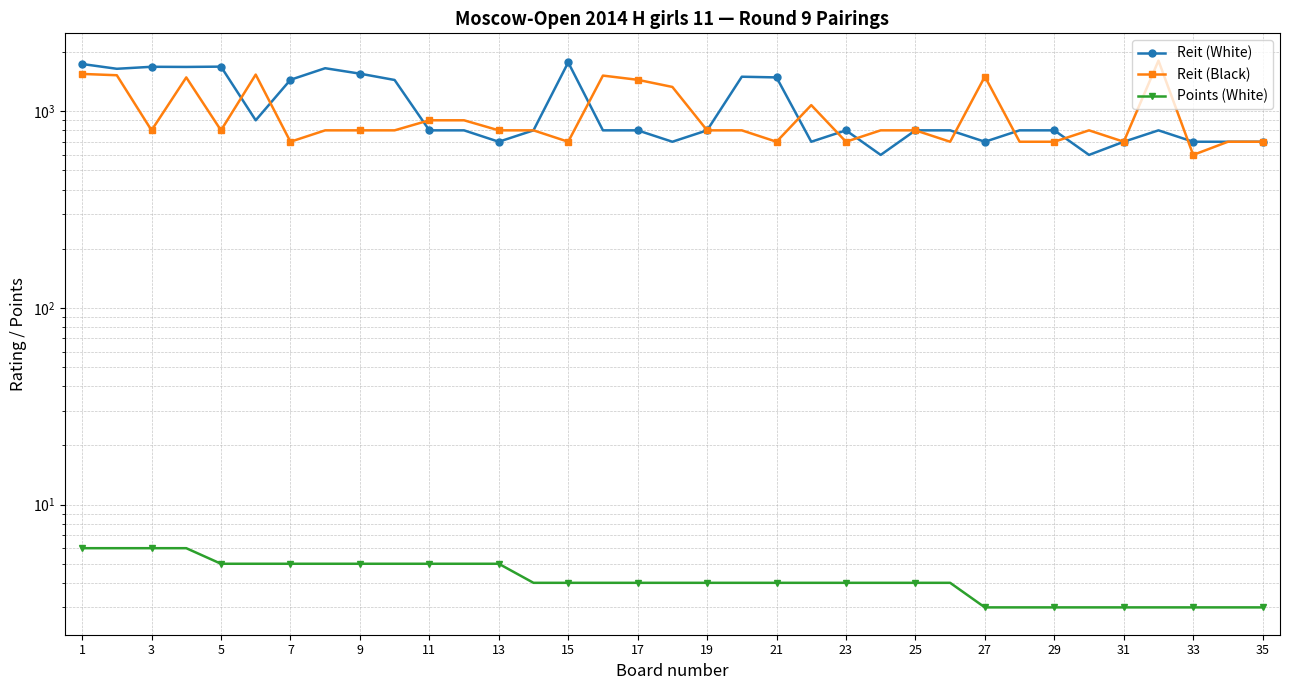

What is the label of the 2nd point from the right?

33